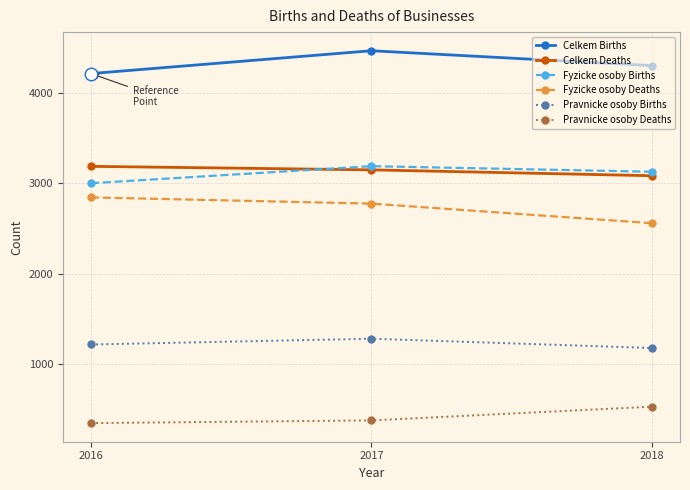

Is the value of Celkem Births at 2018 greater than the value of Pravnicke osoby Births at 2016?

Yes